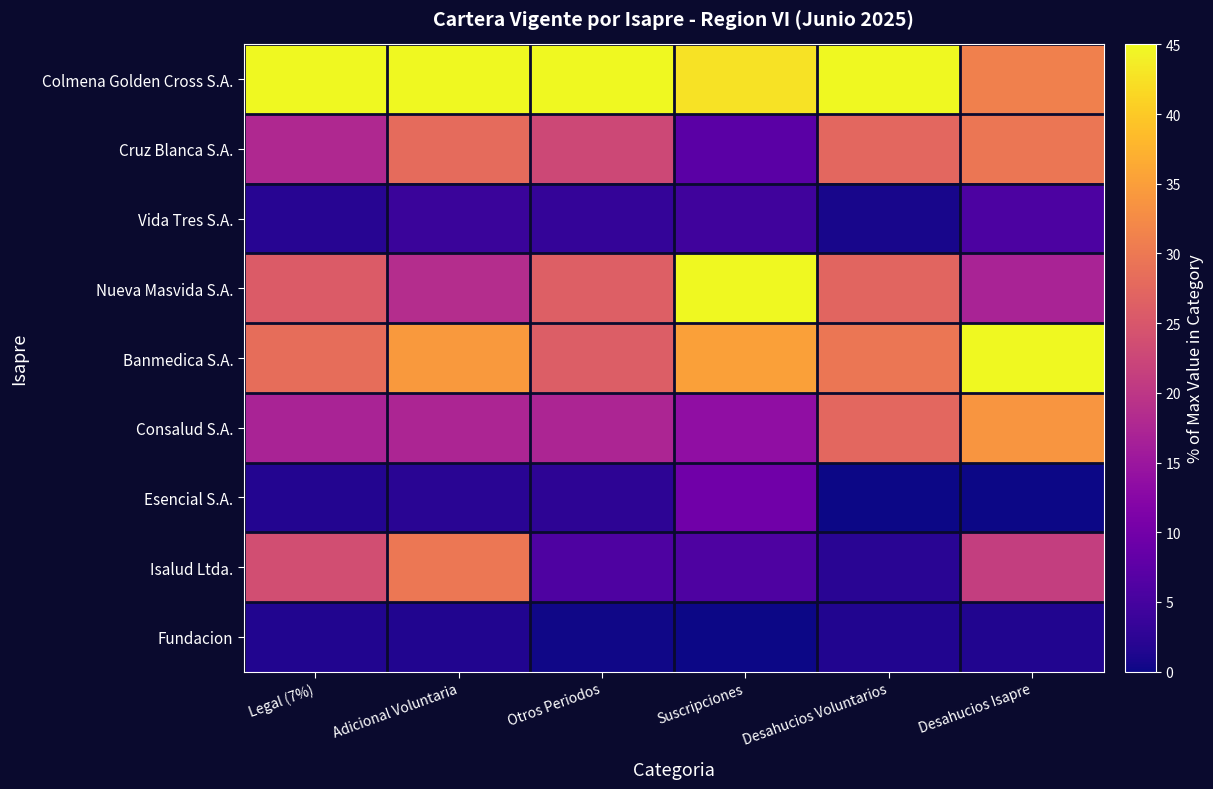

Reading left to right, what are all the values shown in this chart?

Colmena Golden Cross S.A.: Legal (7%)=45.0	Adicional Voluntaria=45.0	Otros Periodos=45.0	Suscripciones=42.6	Desahucios Voluntarios=45.0	Desahucios Isapre=30.9
Cruz Blanca S.A.: Legal (7%)=17.8	Adicional Voluntaria=28.0	Otros Periodos=22.8	Suscripciones=7.3	Desahucios Voluntarios=27.5	Desahucios Isapre=29.5
Vida Tres S.A.: Legal (7%)=2.1	Adicional Voluntaria=3.9	Otros Periodos=3.3	Suscripciones=4.4	Desahucios Voluntarios=0.7	Desahucios Isapre=5.6
Nueva Masvida S.A.: Legal (7%)=25.8	Adicional Voluntaria=18.5	Otros Periodos=26.3	Suscripciones=45.0	Desahucios Voluntarios=27.1	Desahucios Isapre=16.9
Banmedica S.A.: Legal (7%)=28.3	Adicional Voluntaria=34.4	Otros Periodos=26.0	Suscripciones=35.2	Desahucios Voluntarios=29.6	Desahucios Isapre=45.0
Consalud S.A.: Legal (7%)=16.9	Adicional Voluntaria=17.3	Otros Periodos=17.4	Suscripciones=13.7	Desahucios Voluntarios=27.5	Desahucios Isapre=33.8
Esencial S.A.: Legal (7%)=1.6	Adicional Voluntaria=2.1	Otros Periodos=2.6	Suscripciones=9.8	Desahucios Voluntarios=0.0	Desahucios Isapre=0.0
Isalud Ltda.: Legal (7%)=23.6	Adicional Voluntaria=29.8	Otros Periodos=5.9	Suscripciones=5.9	Desahucios Voluntarios=2.1	Desahucios Isapre=21.1
Fundacion: Legal (7%)=1.5	Adicional Voluntaria=1.5	Otros Periodos=0.3	Suscripciones=0.0	Desahucios Voluntarios=1.4	Desahucios Isapre=1.4